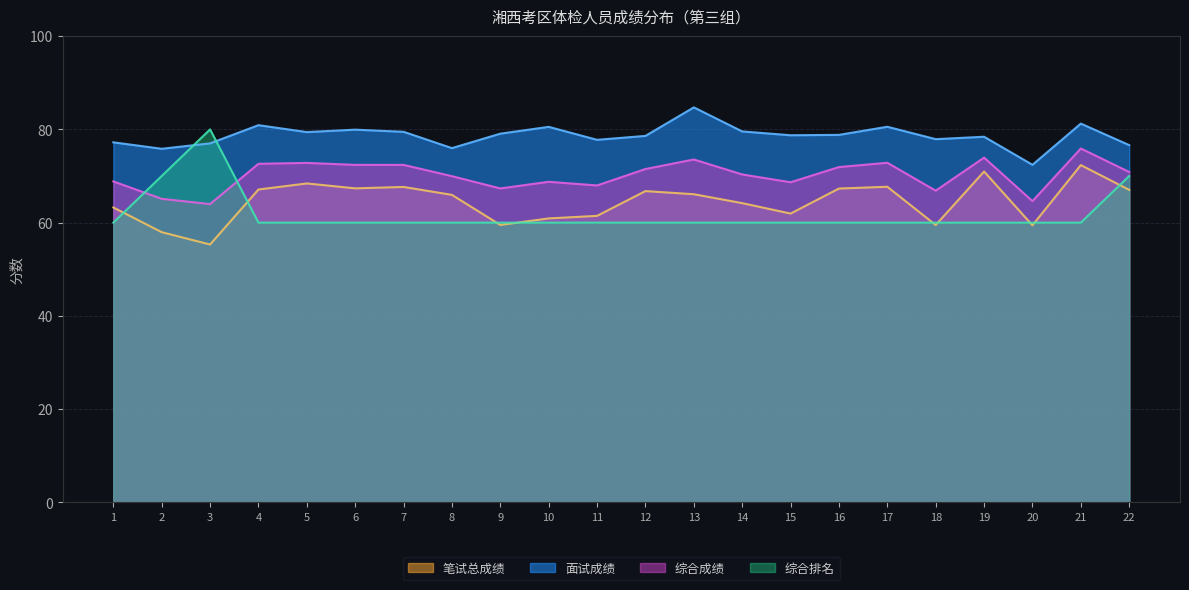

What is the difference between the second highest and second lowest values in the 综合成绩 series?

9.3